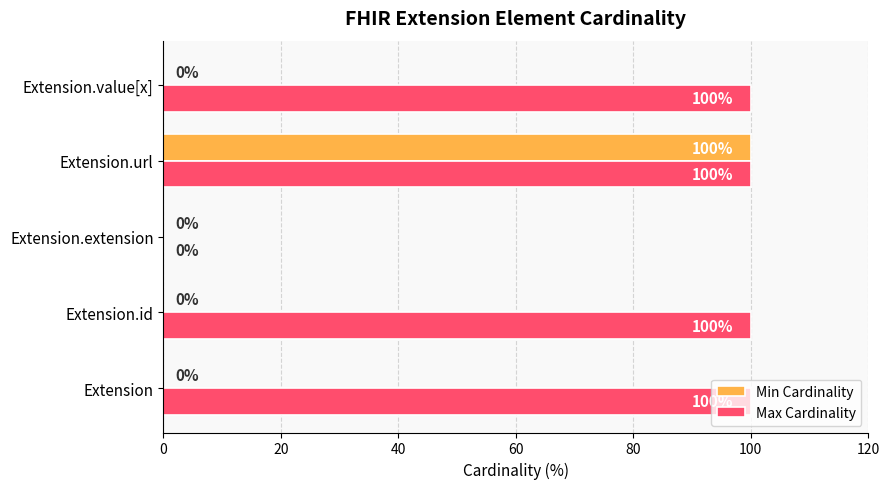

What is the total value across all series at Extension.url?

200